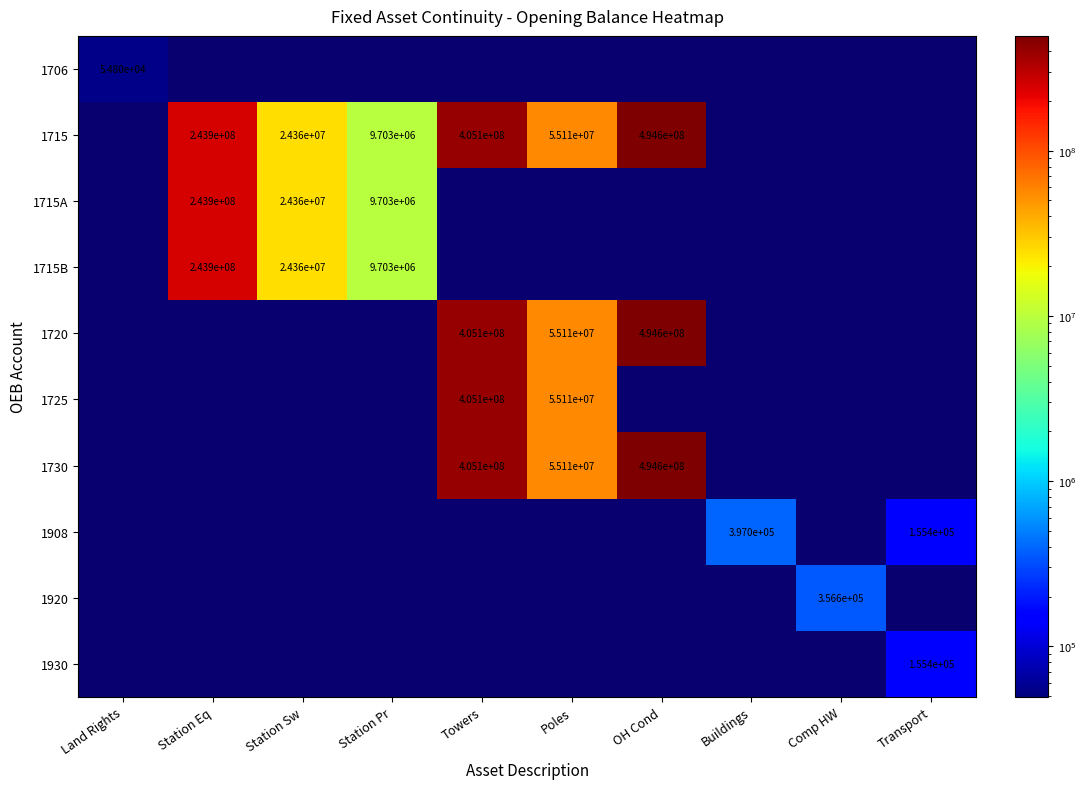

The 1730 series shows 405100000 at Towers. True or false?

True